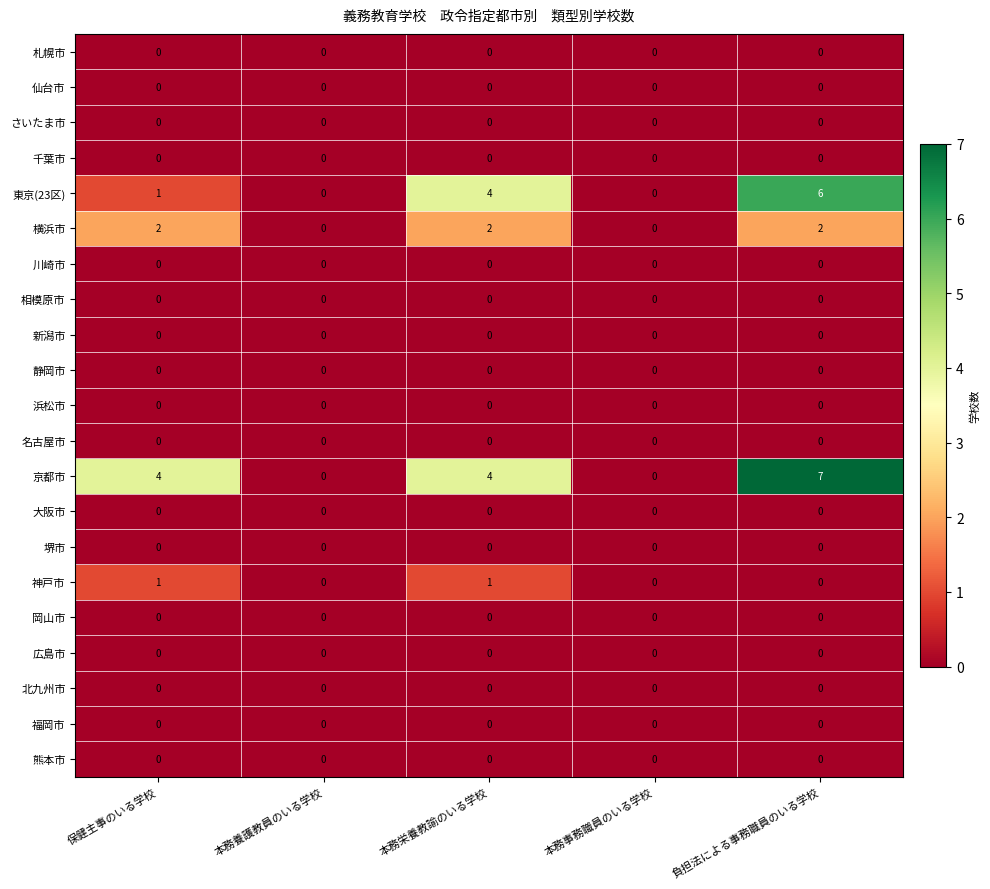

At which category does the chart reach its peak across all series?

負担法による事務職員のいる学校